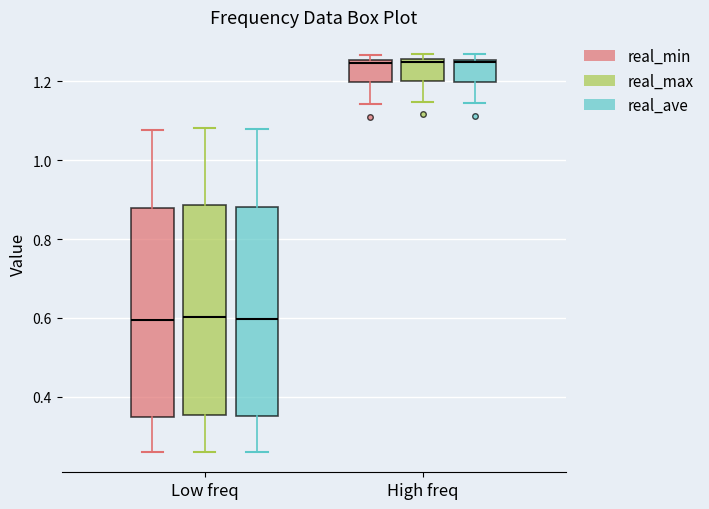

Where does the upper whisker of the box for Low freq (real_ave) end on the y-axis? The values are not printed on the chart, so give them approximately, as read against the axis.

1.08